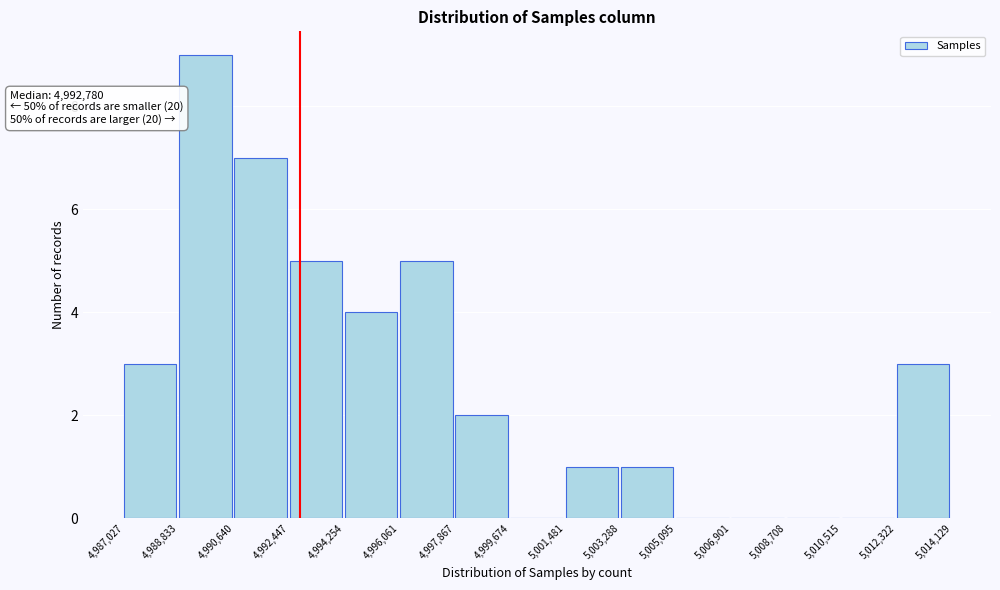

Which range on the x-axis has the tallest bar?

4,988,833 to 4,990,640